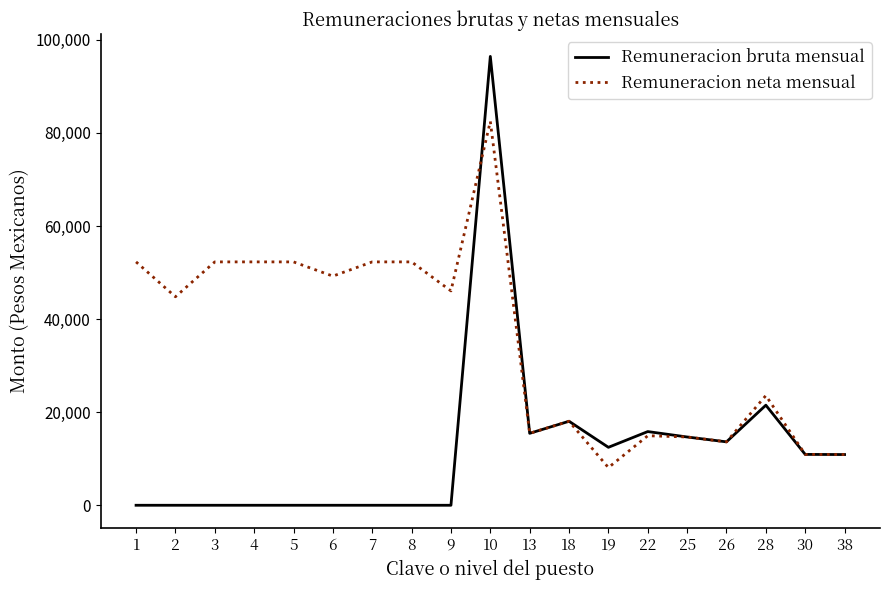

Is it true that Remuneracion bruta mensual equals 0 at 4?

True